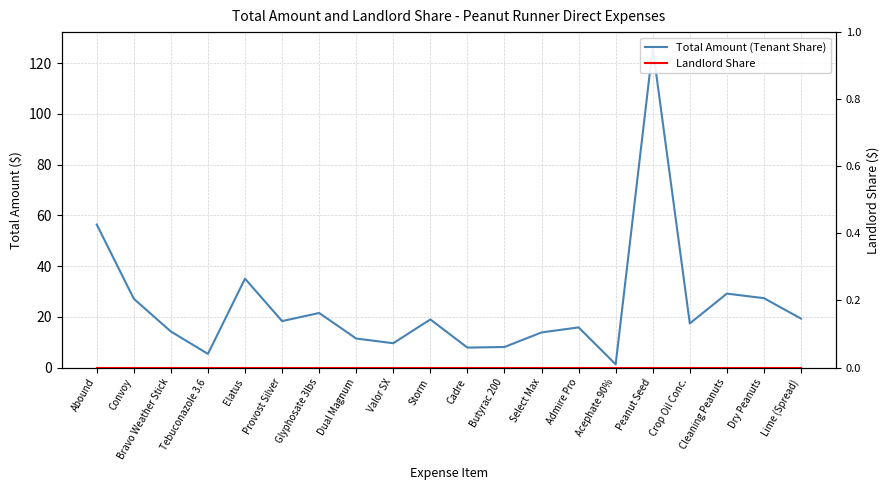

True or false: Landlord Share and Total Amount (Tenant Share) intersect in this chart.

False